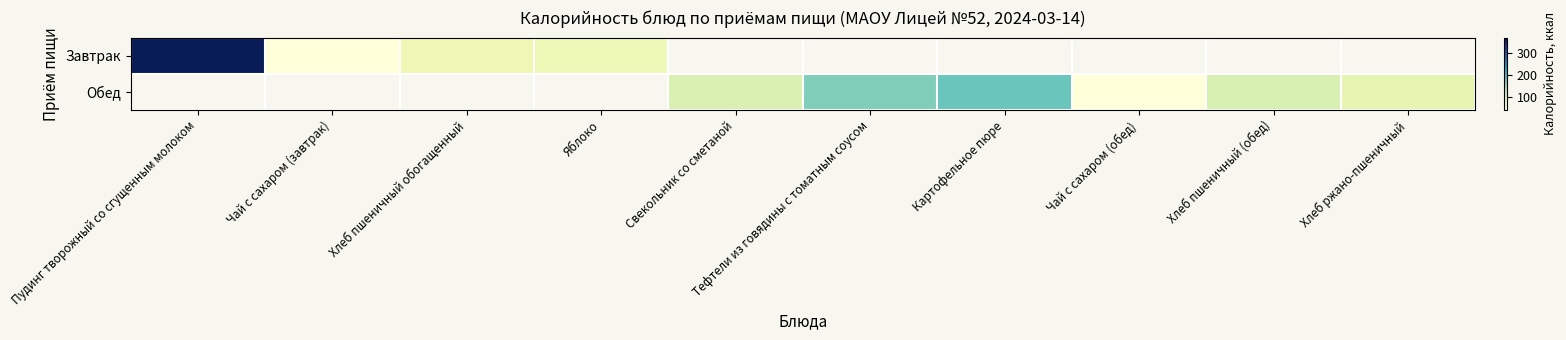

Is the value of Завтрак at Свекольник со сметаной greater than the value of Обед at Пудинг творожный со сгущенным молоком?

No